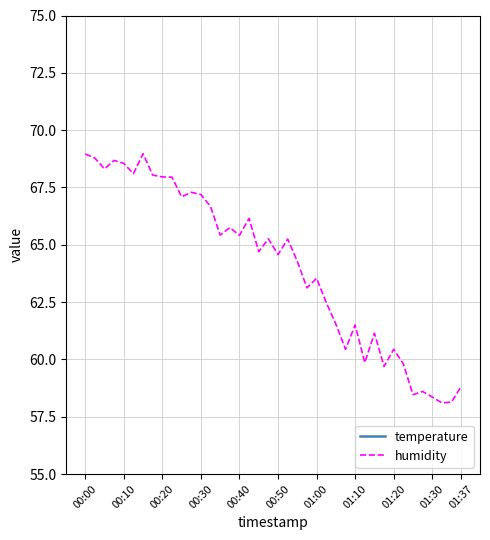

The value of humidity at 14 is 65.4. True or false?

True